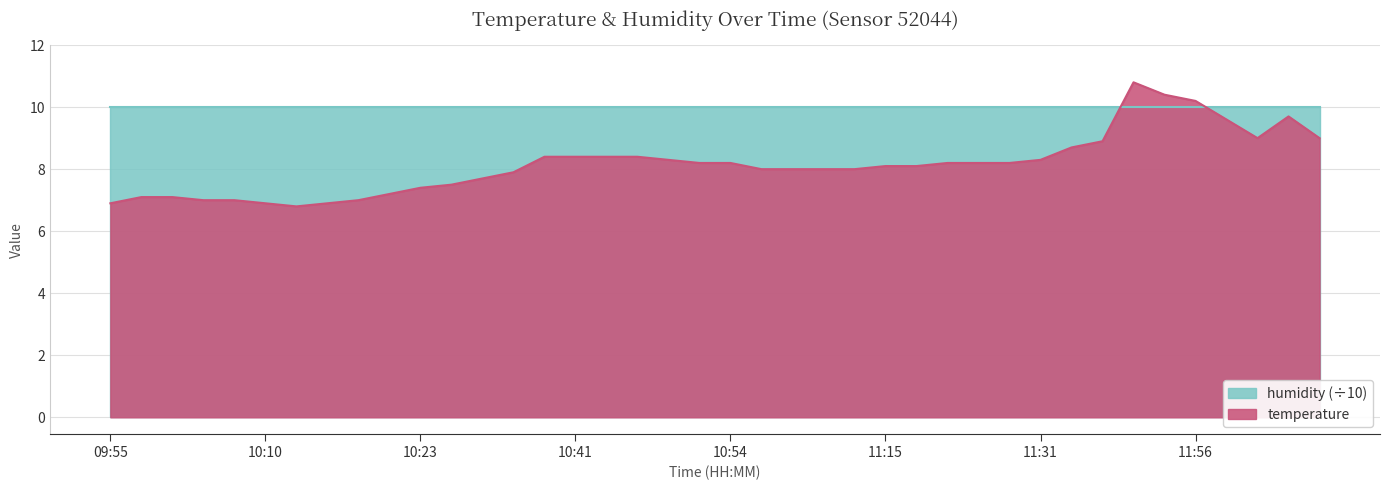

What is the smallest value displayed?

6.8